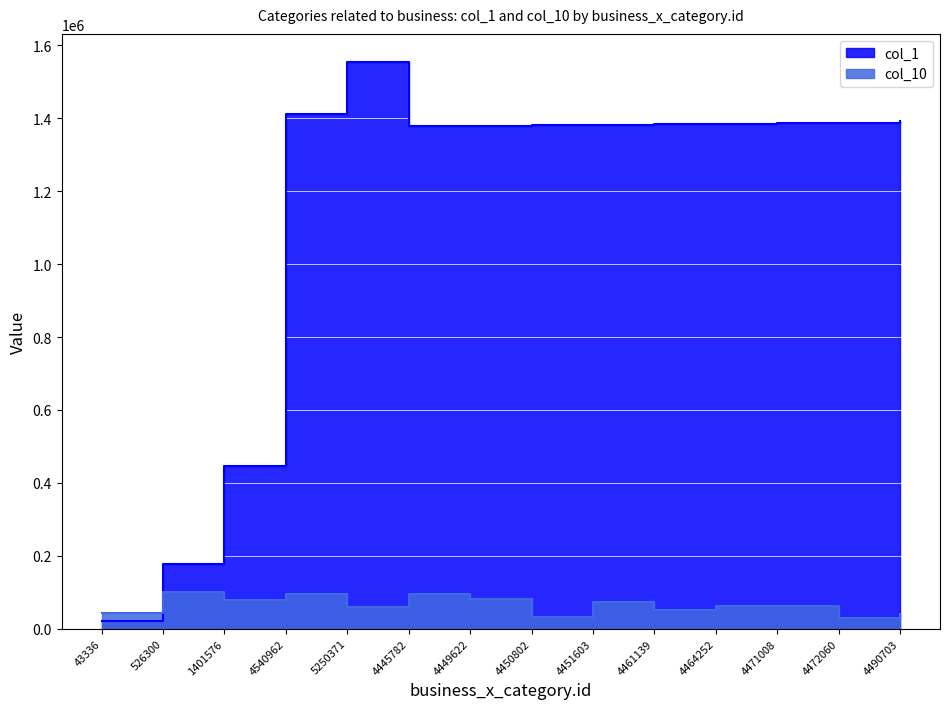

What is the maximum value for col_10?

99344